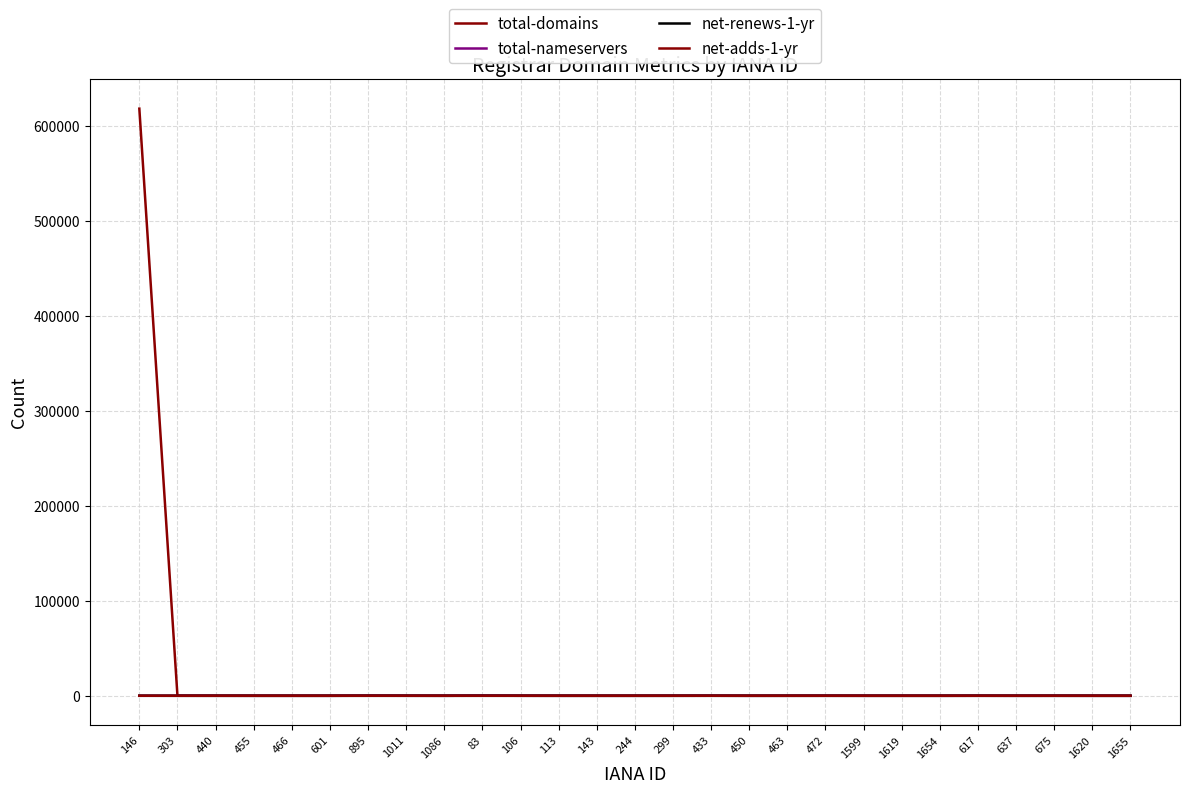

Does the chart display data point markers on the line(s)?

No